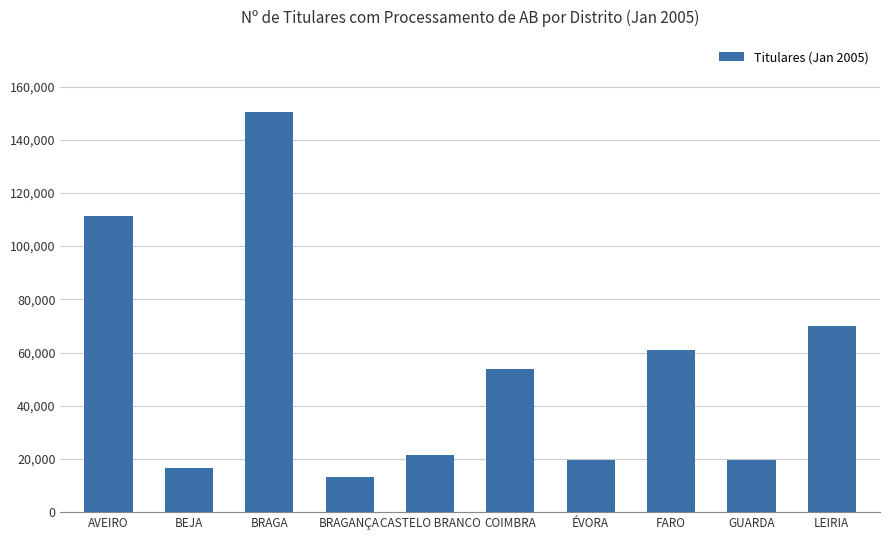

What is the average value?

53707